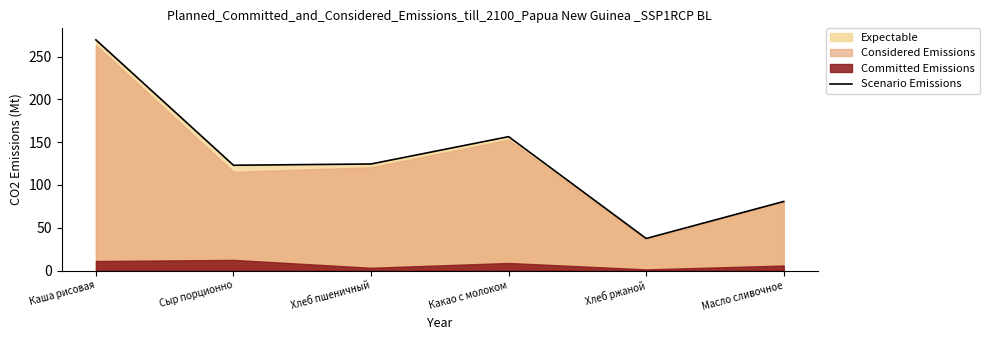

List the labels in order of value, largest first.

Каша рисовая, Какао с молоком, Хлеб пшеничный, Сыр порционно, Масло сливочное, Хлеб ржаной